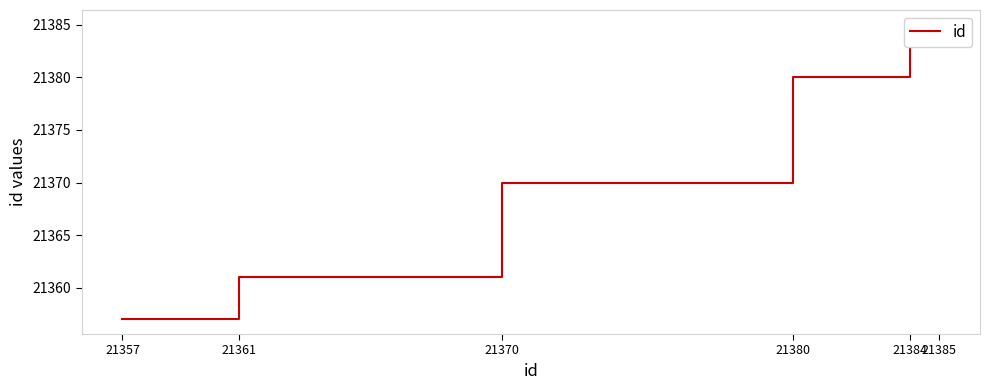

How many series are shown in this chart?

1